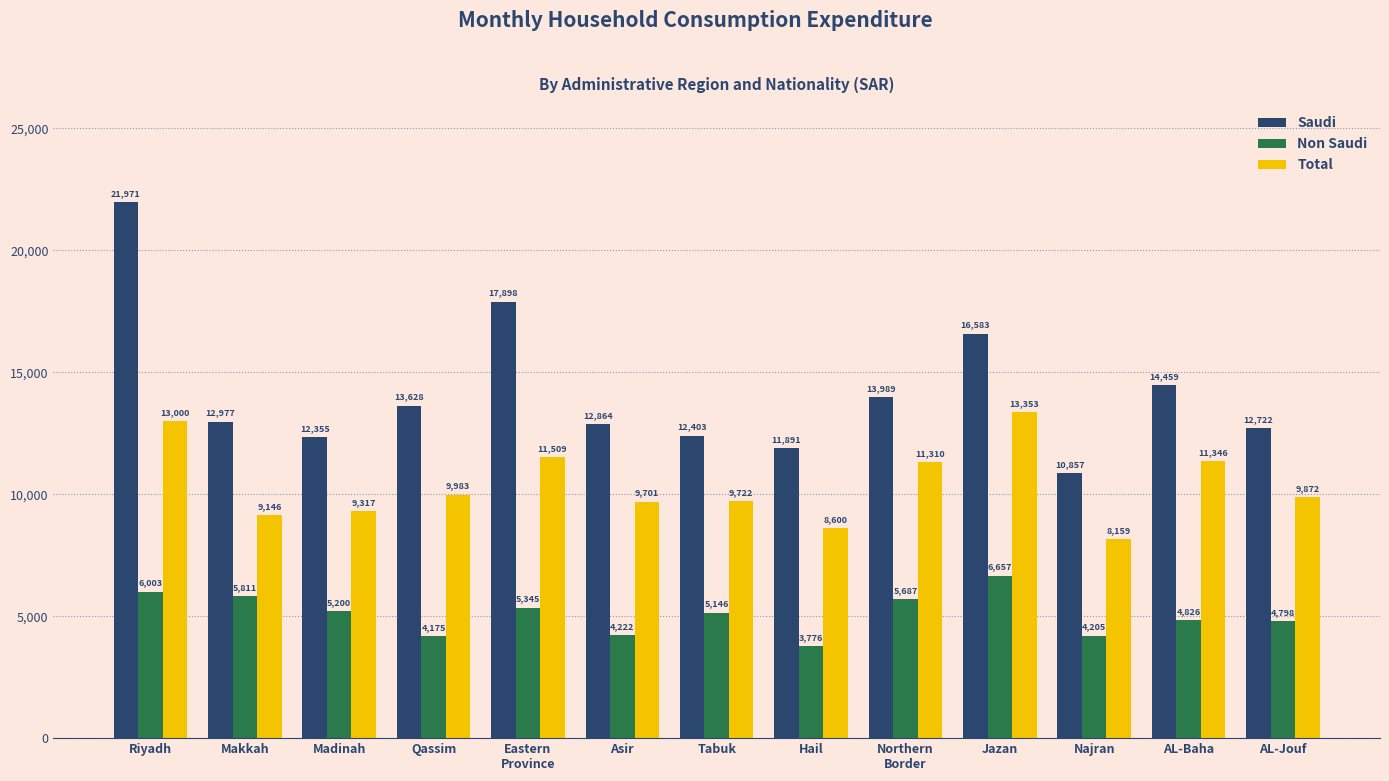

What is the minimum value shown in the chart?

3776